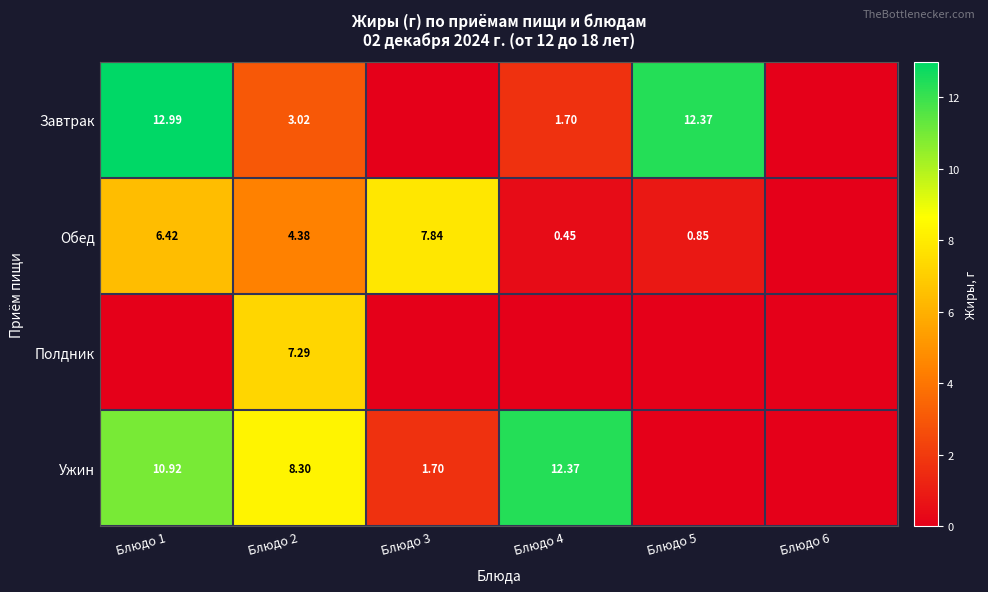

Which category has the lowest value in the Ужин series?

Блюдо 5